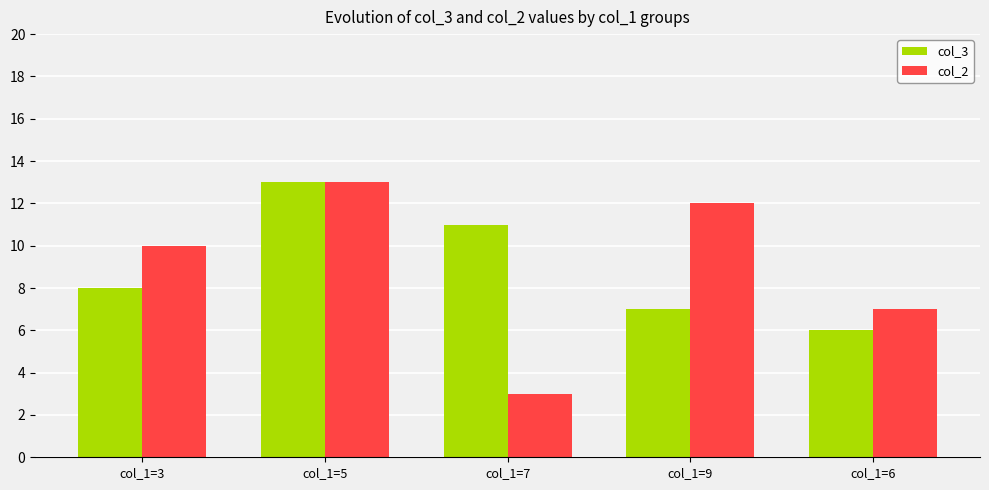

How many bars are there in each group?

2